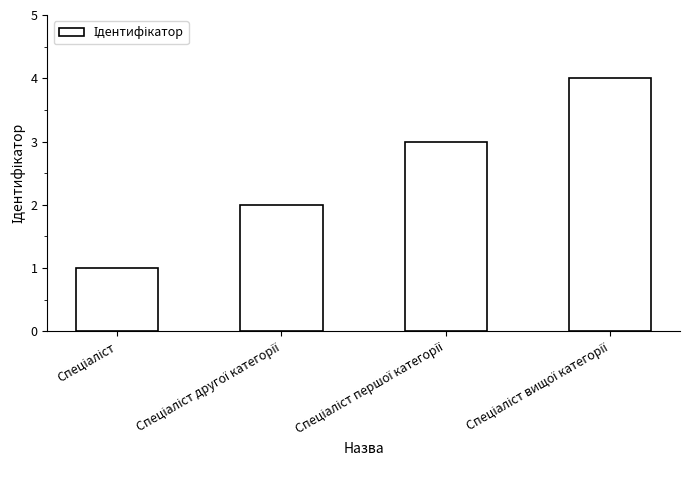

What is the difference between the maximum and minimum values?

3